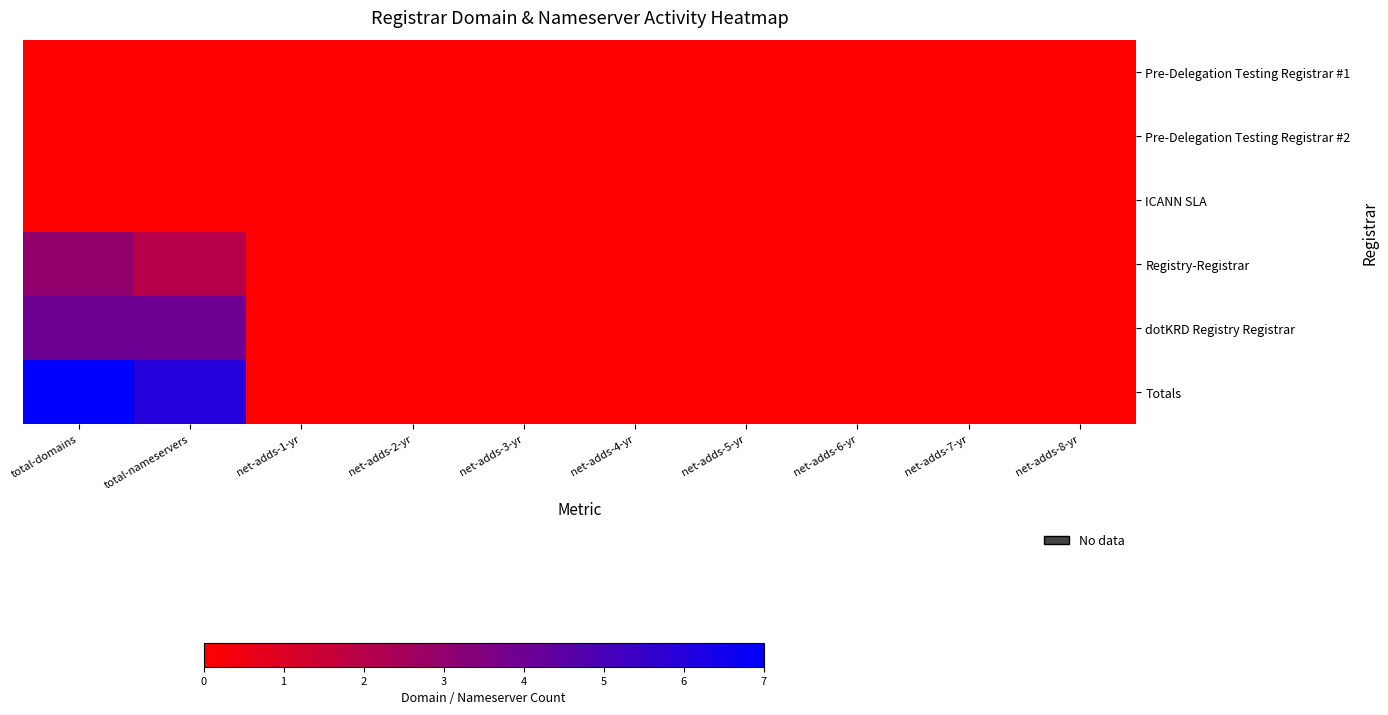

Which has a higher value, net-adds-3-yr or net-adds-5-yr?

net-adds-3-yr